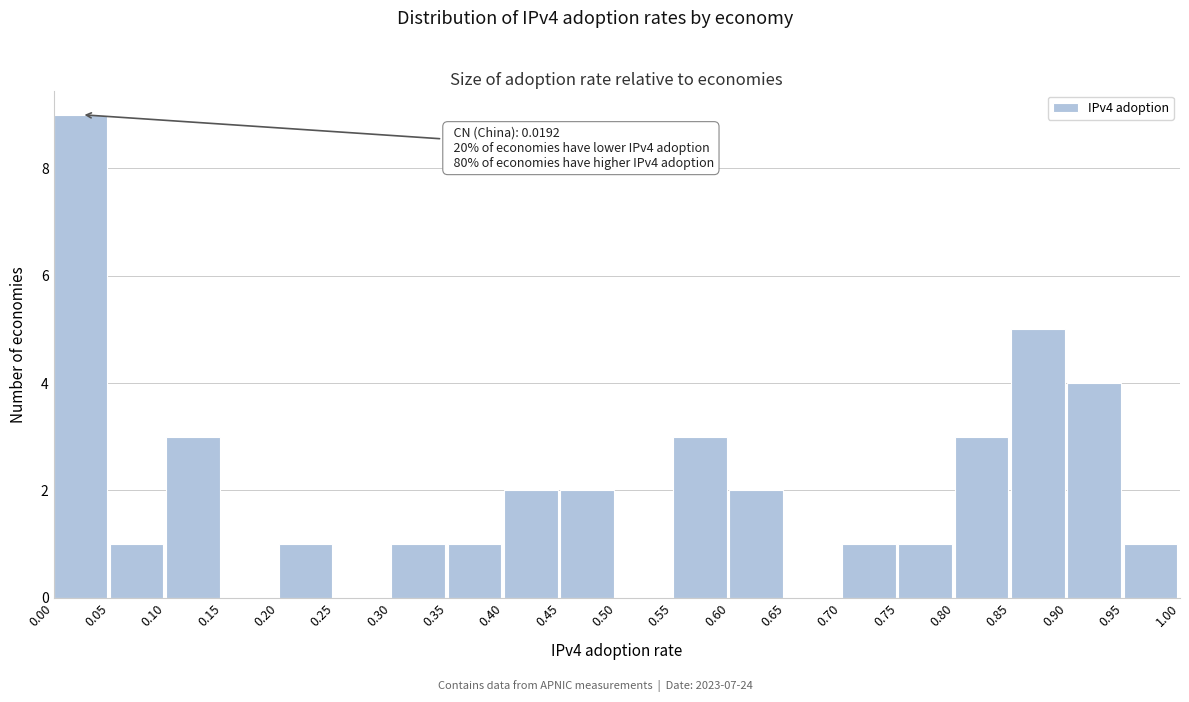

Which range on the x-axis has the tallest bar?

0.00 to 0.05